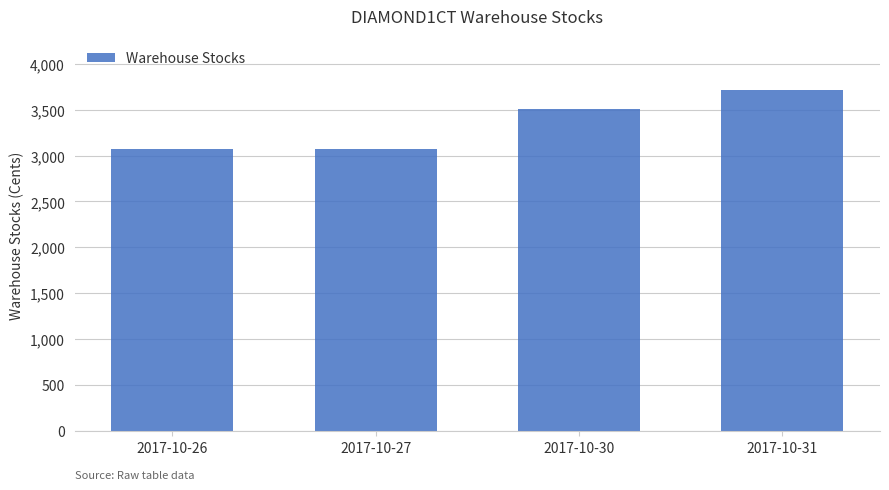

Count the values in the range 3067 to 3715.

4